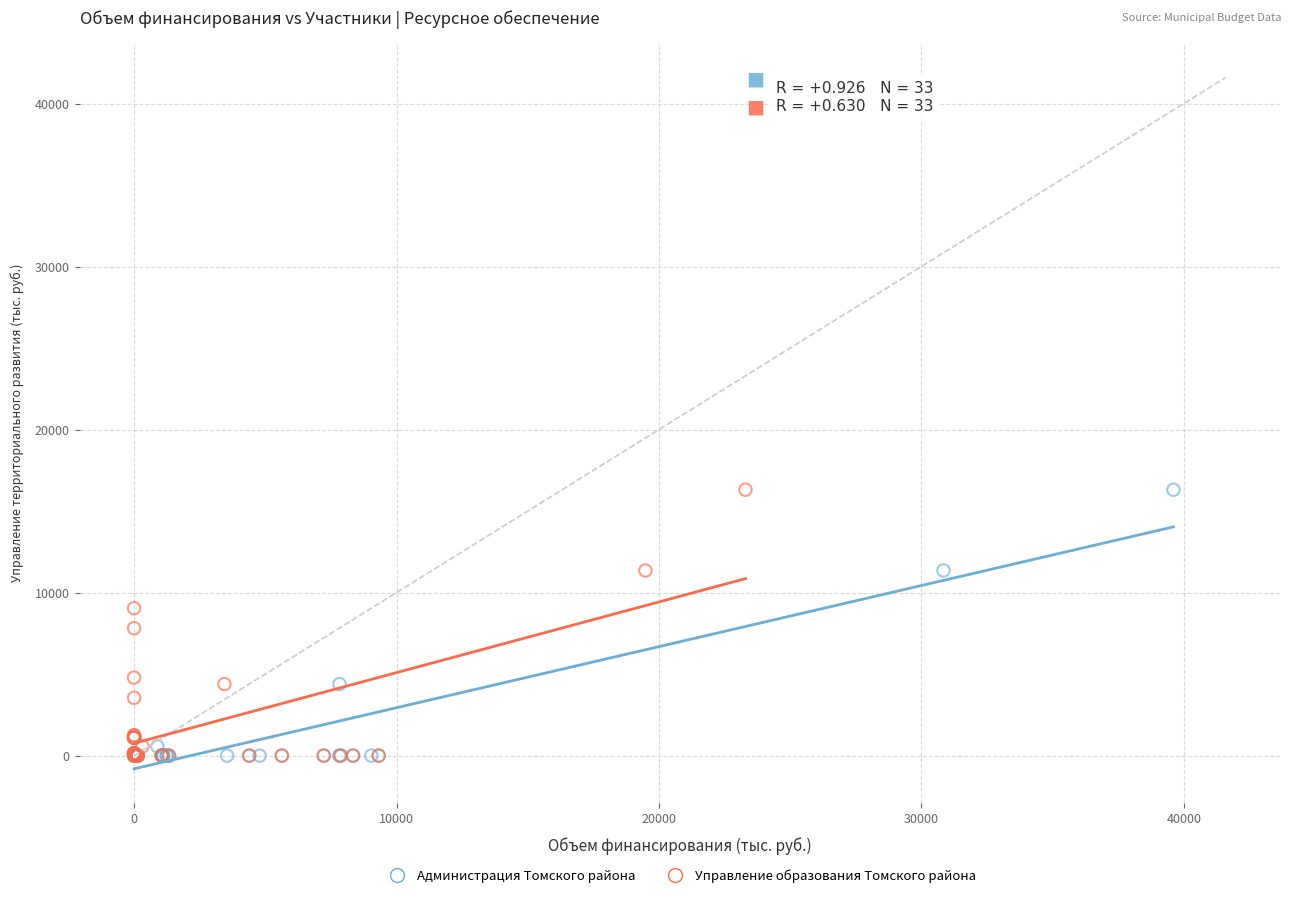

What are all the series names shown in the legend?

Администрация Томского района, Управление образования Томского района